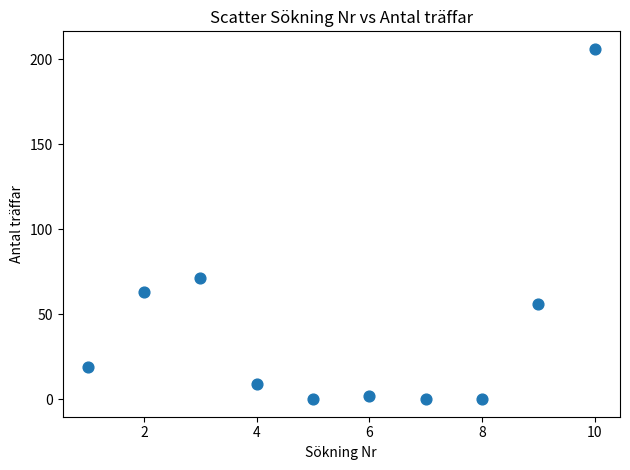

What is the average X value?

6